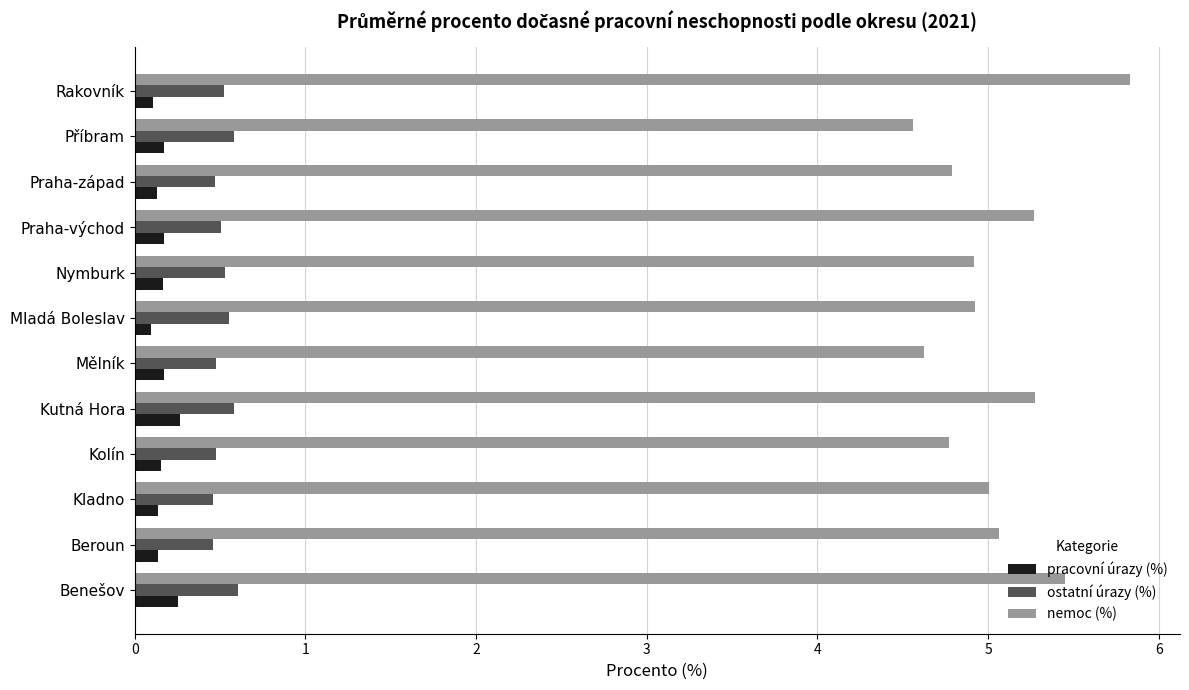

What is the sum of the nemoc (%) values at Kolín and Benešov?

10.2